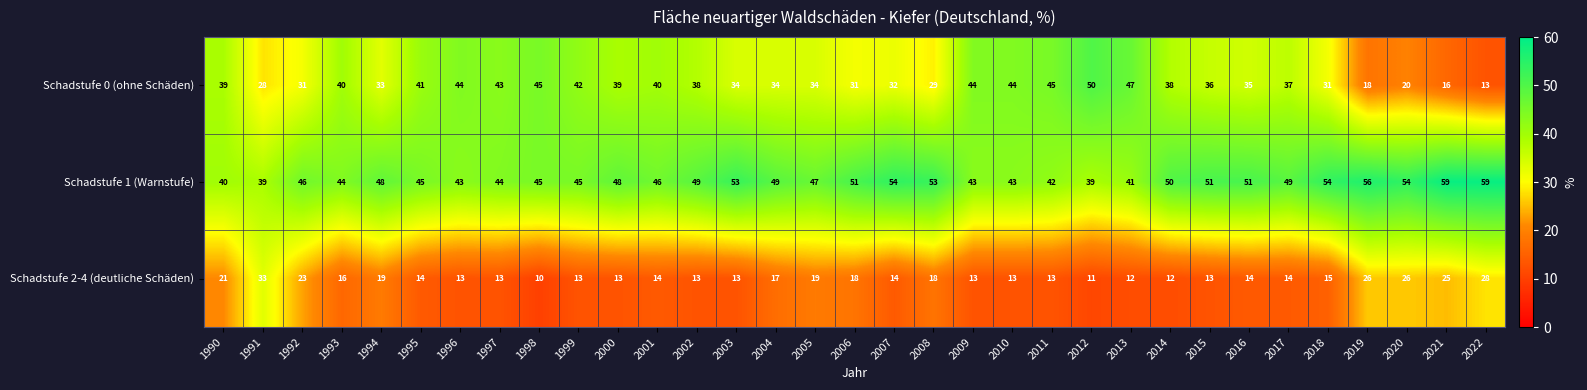

At which label does Schadstufe 2-4 (deutliche Schäden) first exceed 14?

1990